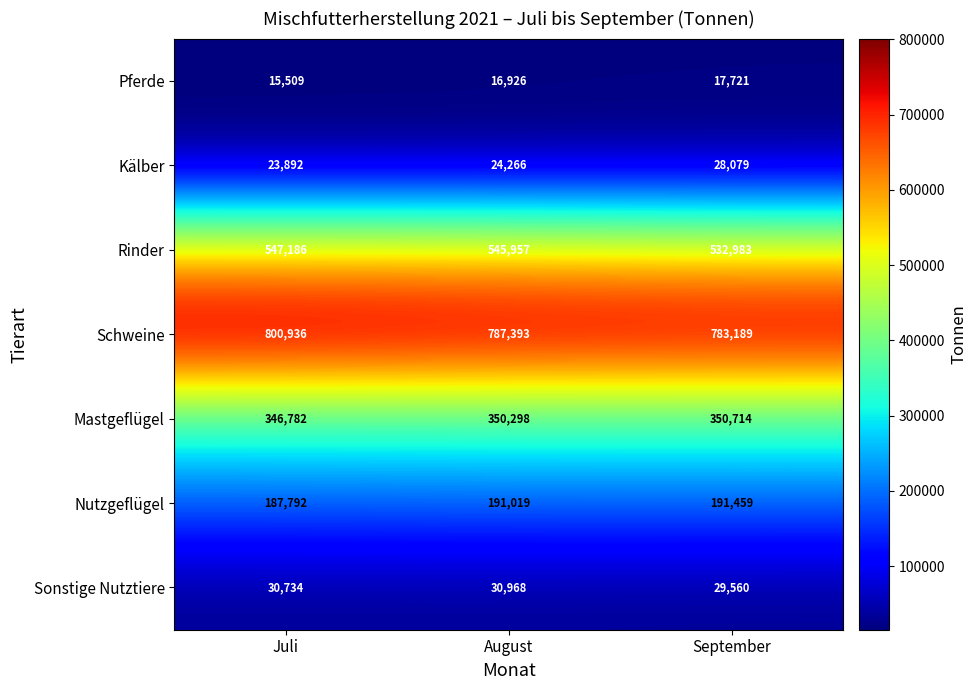

How many values in the Pferde series are below 16926?

1